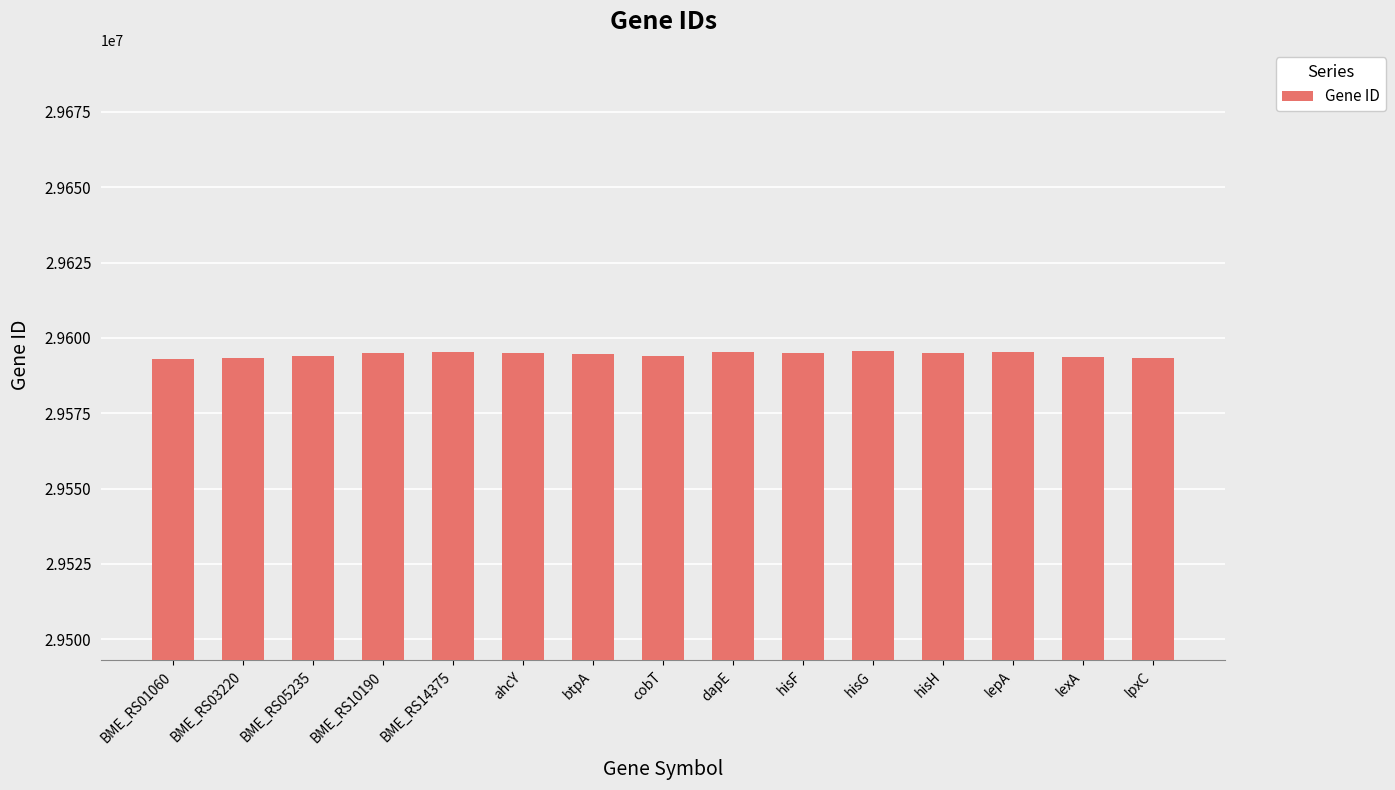

What is the change in value from BME_RS01060 to lexA?

+698